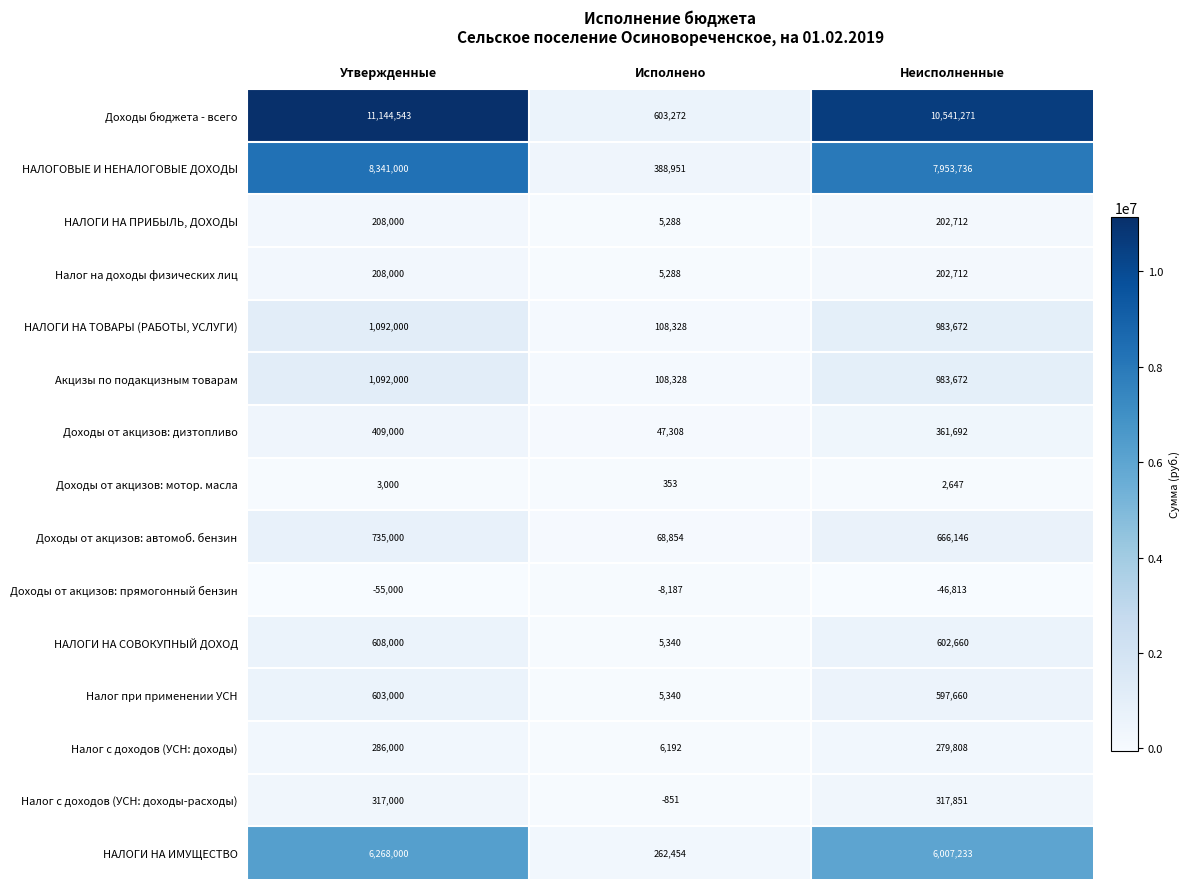

Is it true that НАЛОГОВЫЕ И НЕНАЛОГОВЫЕ ДОХОДЫ equals 13501015 at Неисполненные?

False